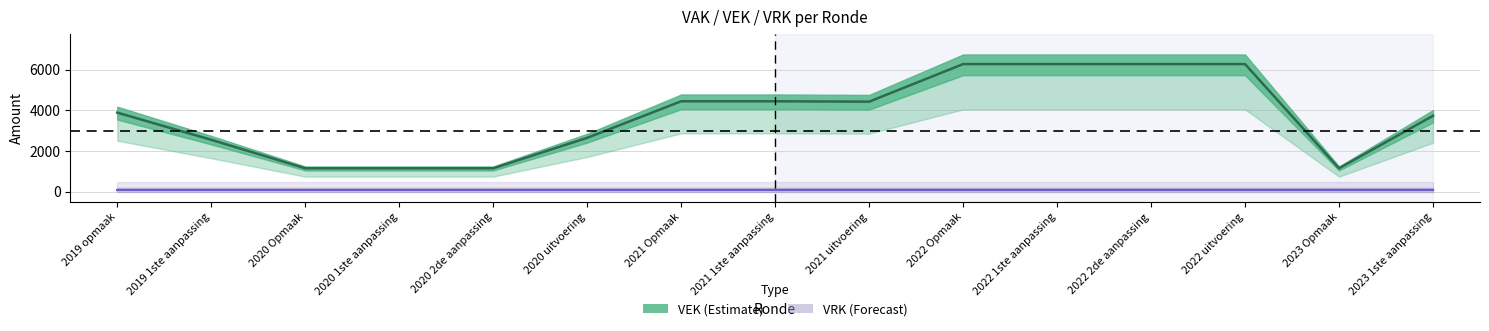

List the labels in order of value, smallest first.

2020 Opmaak, 2020 1ste aanpassing, 2020 2de aanpassing, 2023 Opmaak, 2019 1ste aanpassing, 2020 uitvoering, 2023 1ste aanpassing, 2019 opmaak, 2021 uitvoering, 2021 Opmaak, 2021 1ste aanpassing, 2022 Opmaak, 2022 1ste aanpassing, 2022 2de aanpassing, 2022 uitvoering